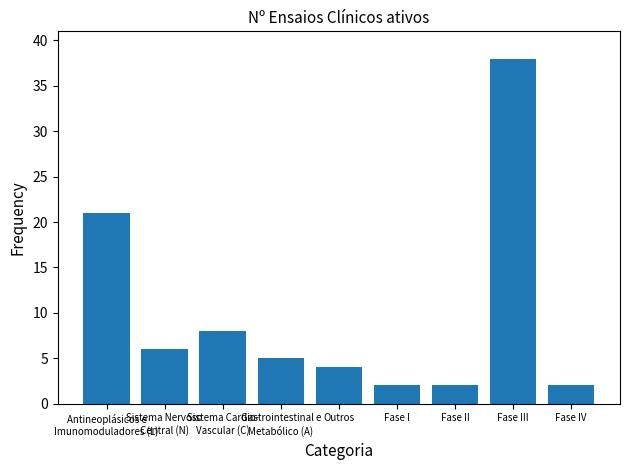

Reading left to right, transcribe all the data shown in this chart.

Antineoplásicos e
Imunomoduladores (L)=21	Sistema Nervoso
Central (N)=6	Sistema Cardio-
Vascular (C)=8	Gastrointestinal e
Metabólico (A)=5	Outros=4	Fase I=2	Fase II=2	Fase III=38	Fase IV=2